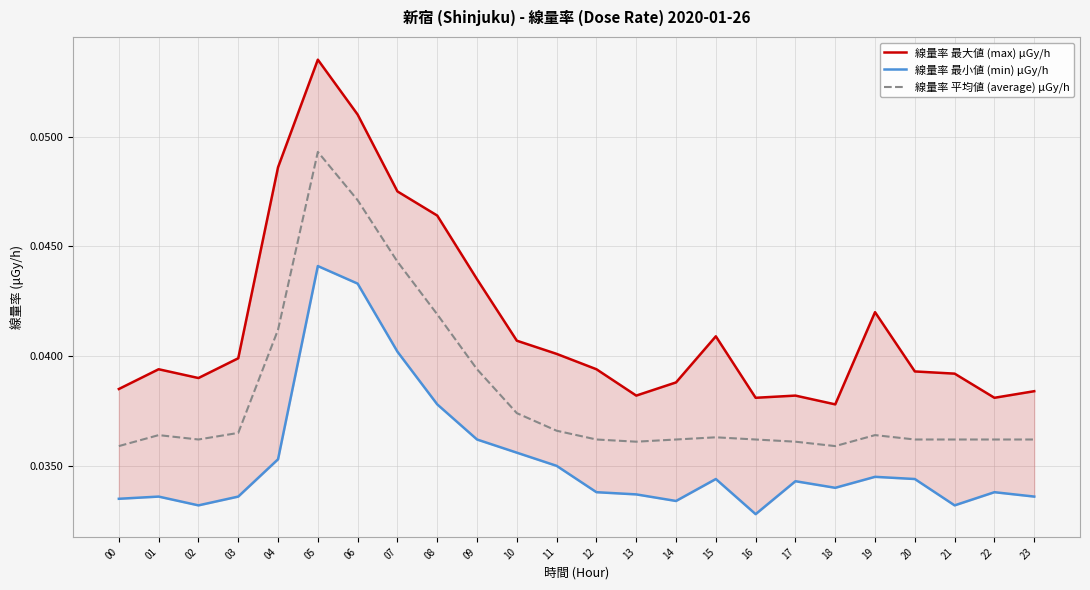

True or false: 線量率 最大値 (max) μGy/h has a value of 0.1 at 21.

False